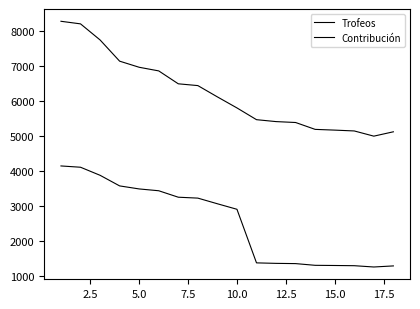

How many lines are shown in the chart?

2